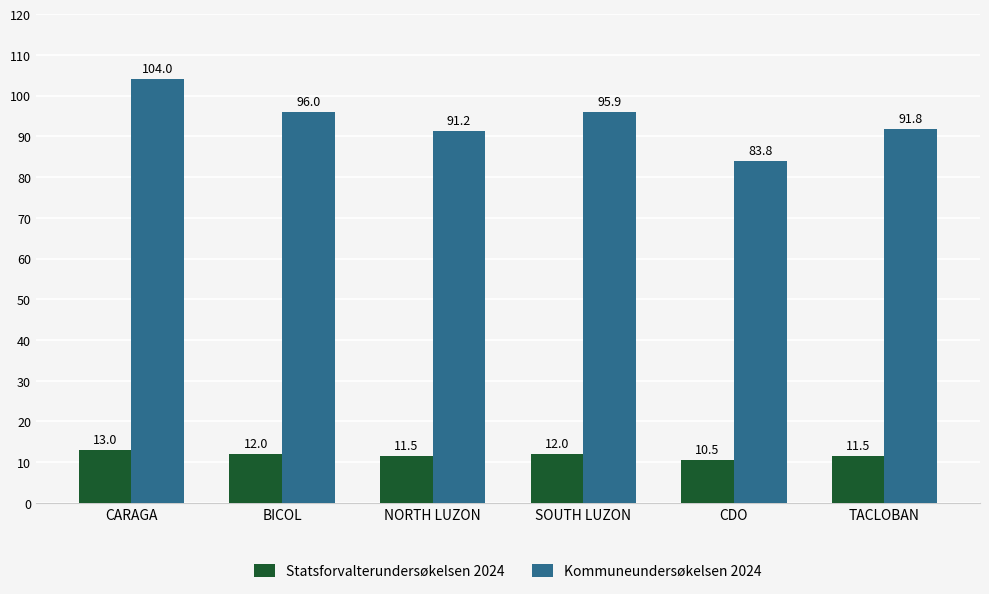

How many groups of bars are there?

6